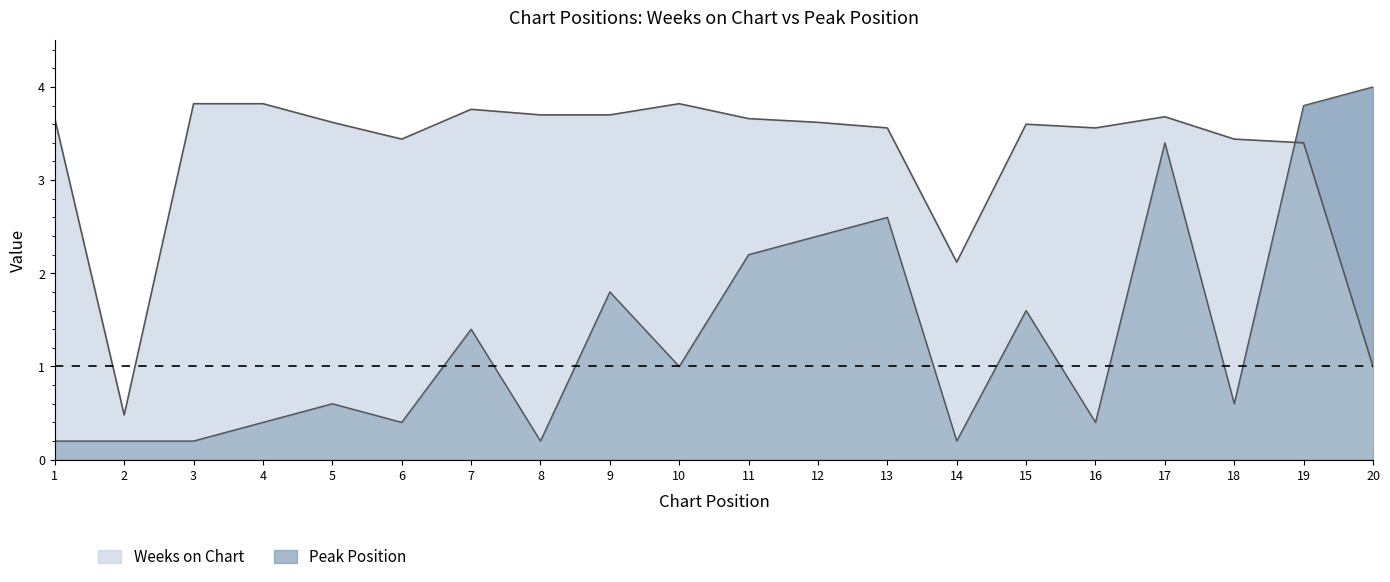

What is the difference between the Peak Position values at 15 and 7?

0.2